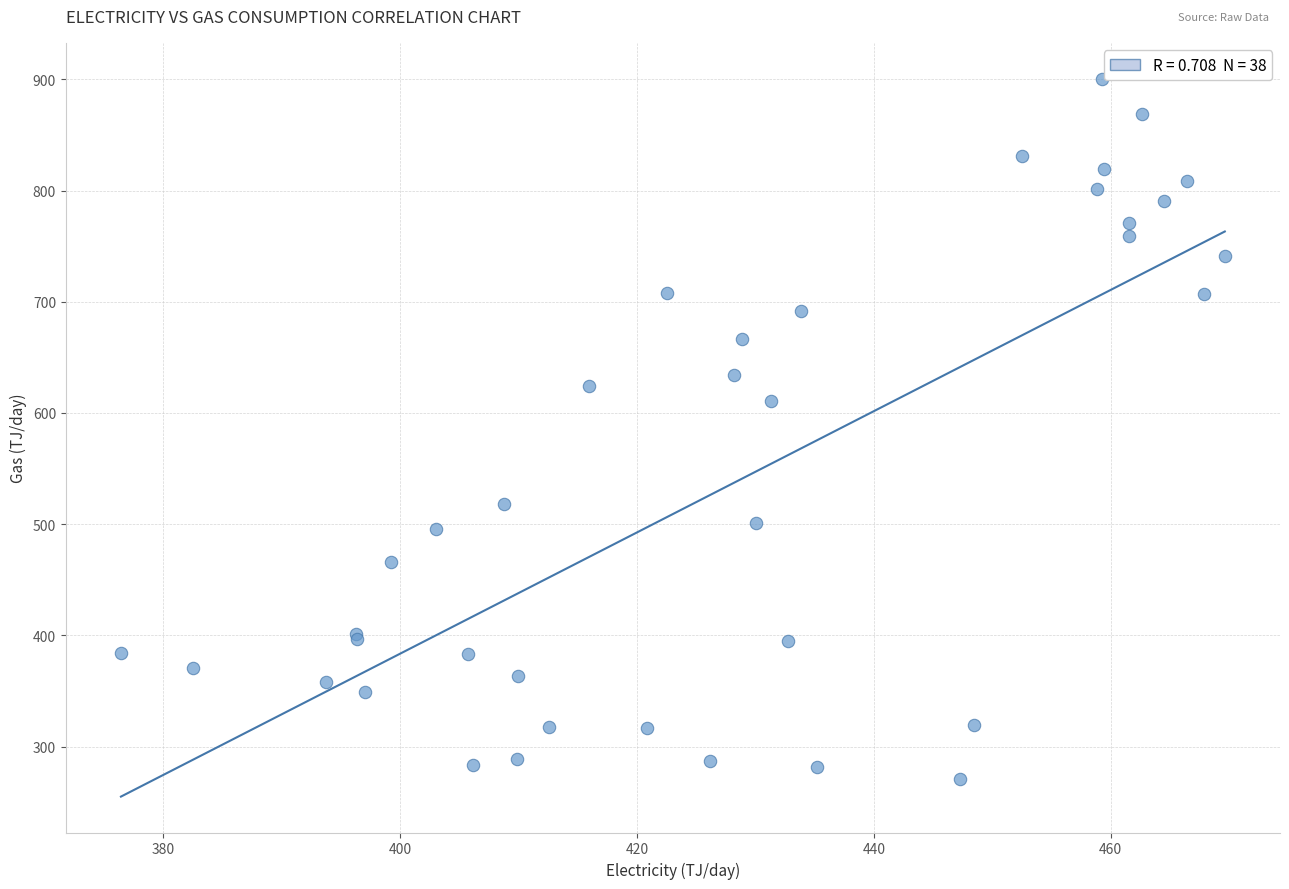

What Y value in the scatter plot is closest to 585?

610.7